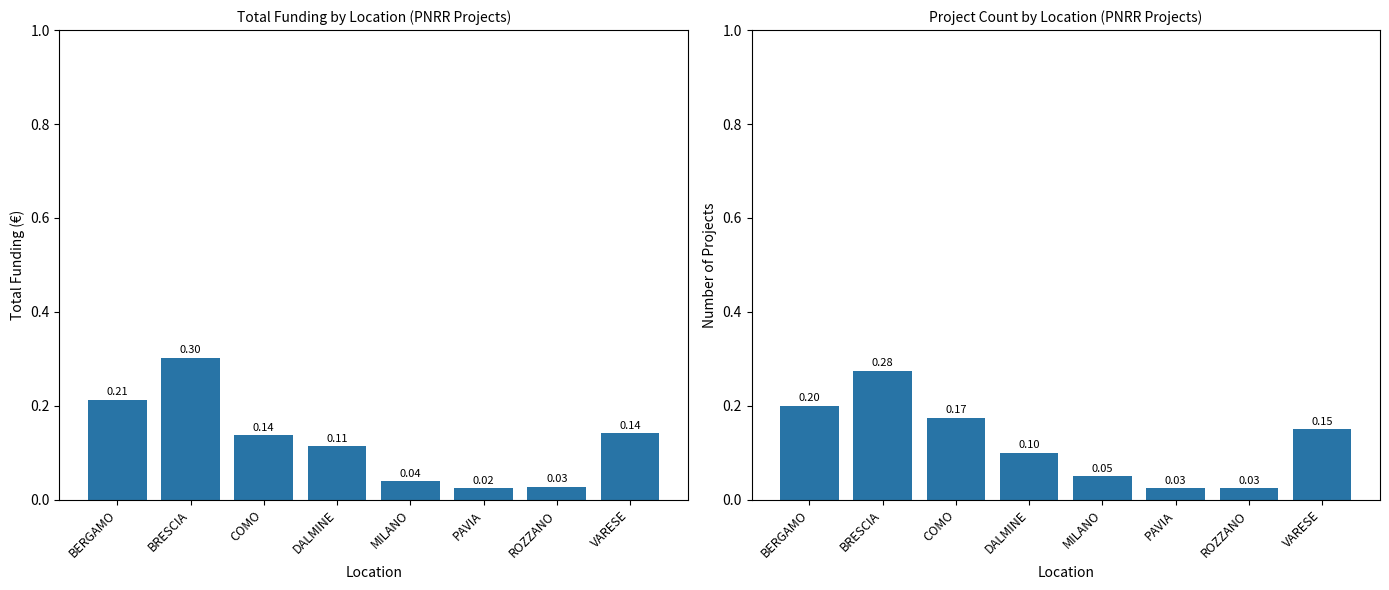

True or false: Project Count by Location (PNRR Projects) has a value of 0.1 at VARESE.

True